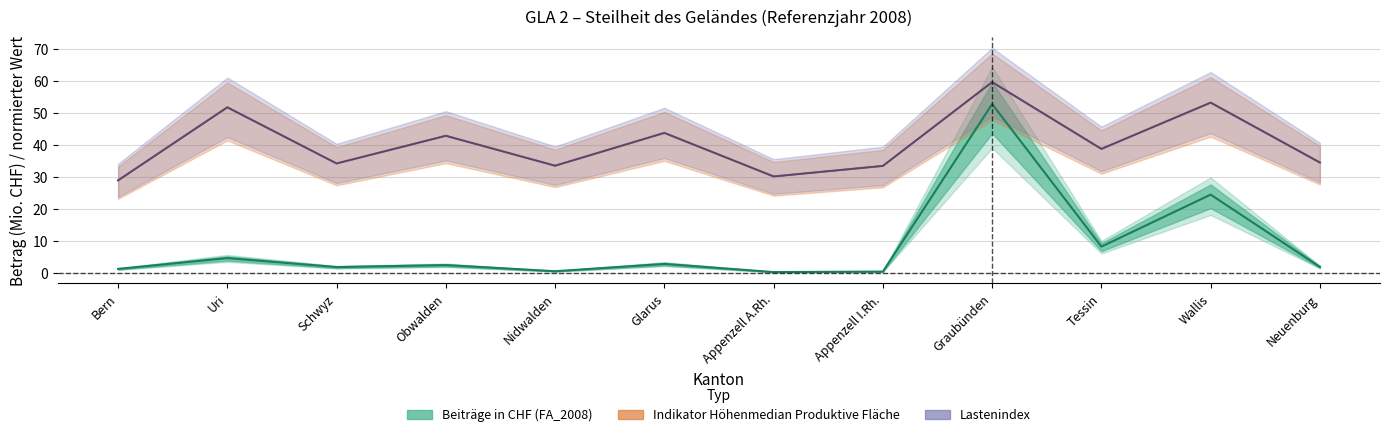

What position from the left is Bern?

1